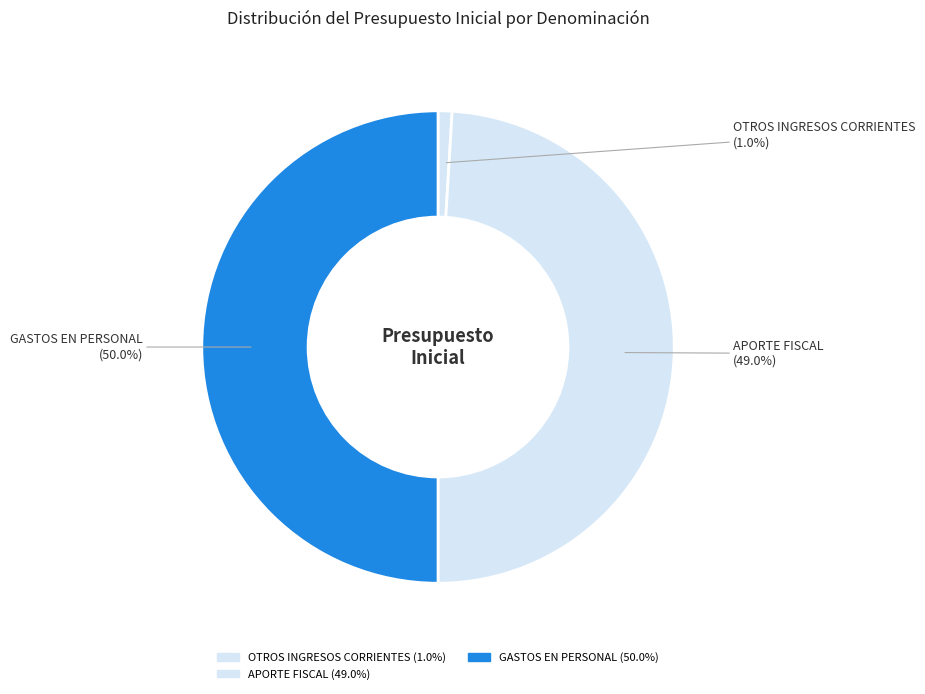

What is the largest slice in the pie chart?

GASTOS EN PERSONAL